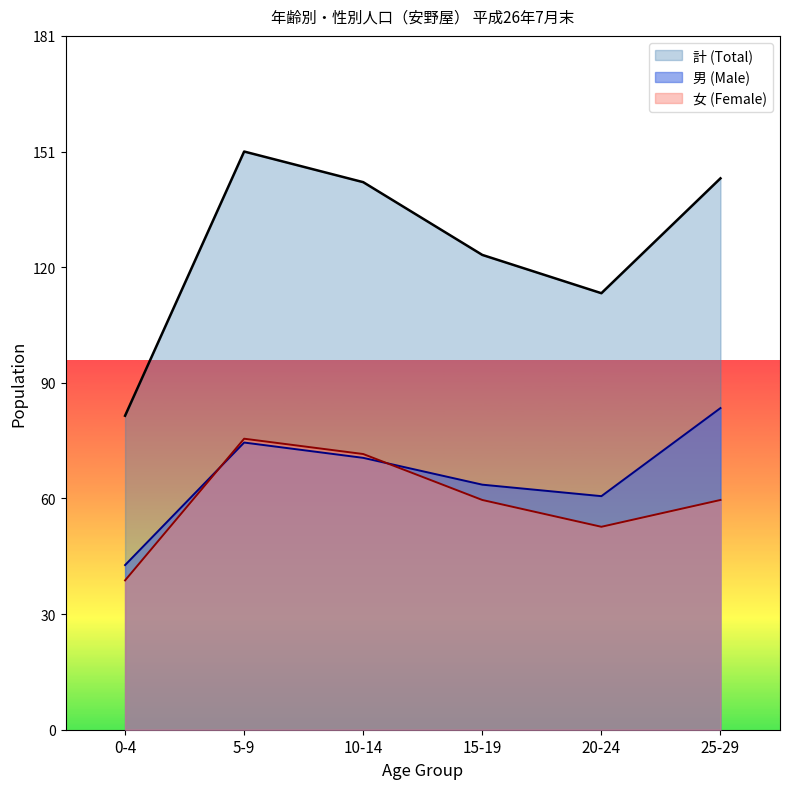

Rank the series at 25-29 from highest to lowest value.

計 (Total), 男 (Male), 女 (Female)